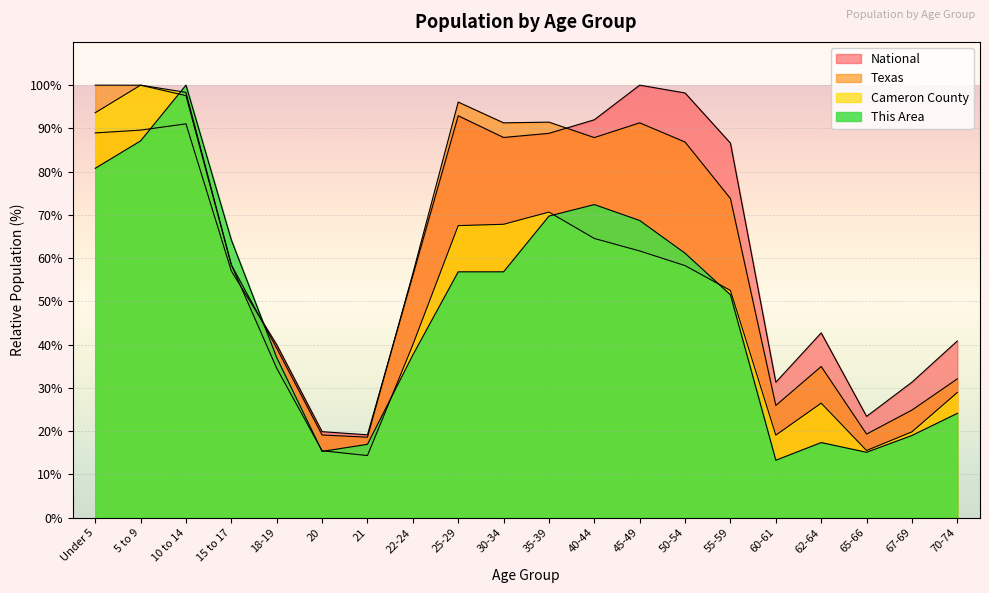

At how many categories does at least one series exceed 73?

10